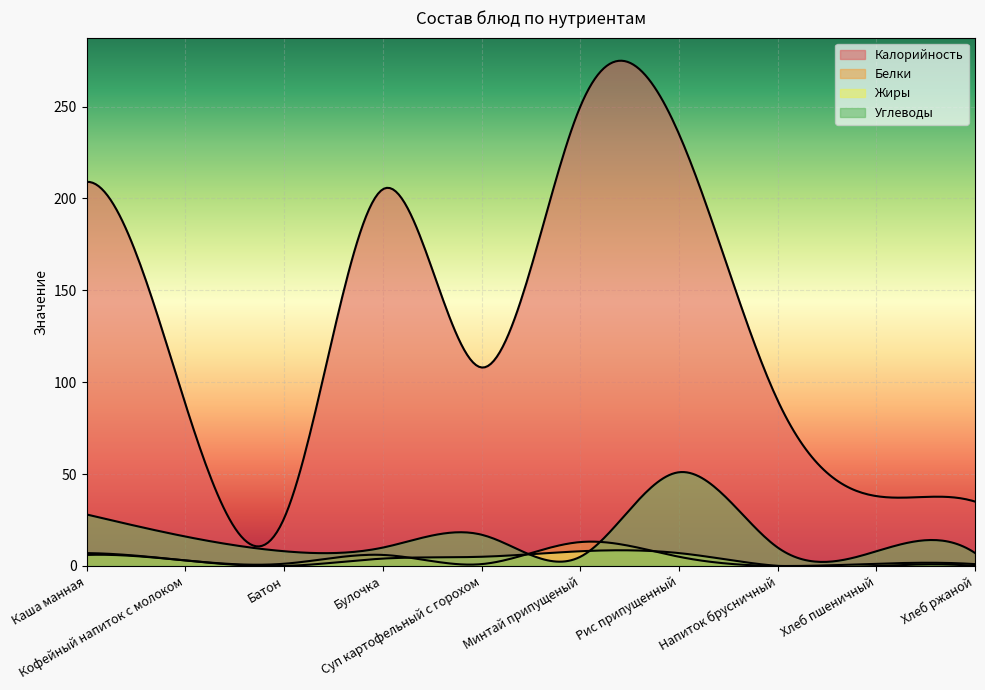

What is the label of the 3rd point from the right?

Напиток брусничный